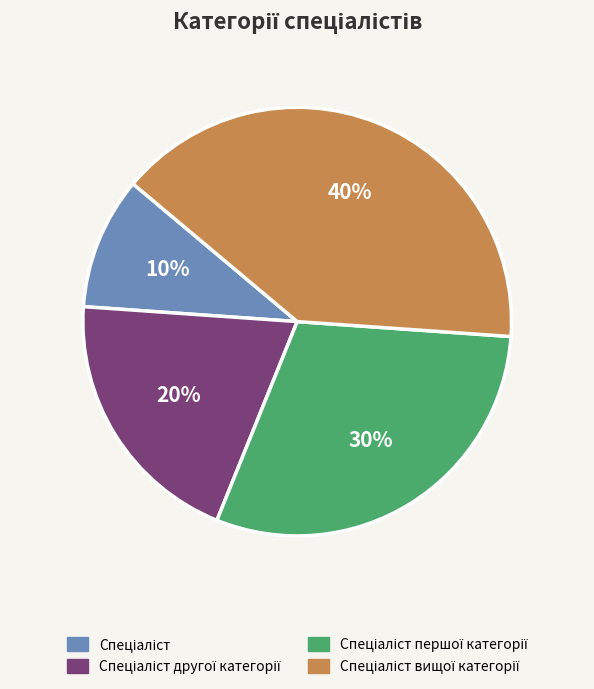

Is there a majority slice in this chart?

No